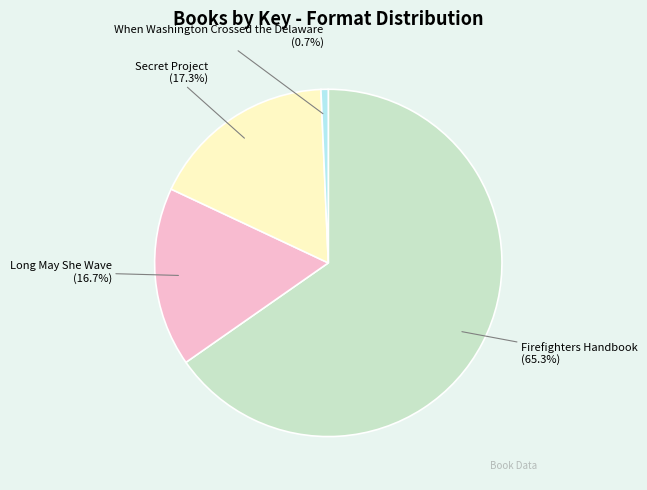

To the nearest percent, what portion does Firefighters Handbook represent?

65%